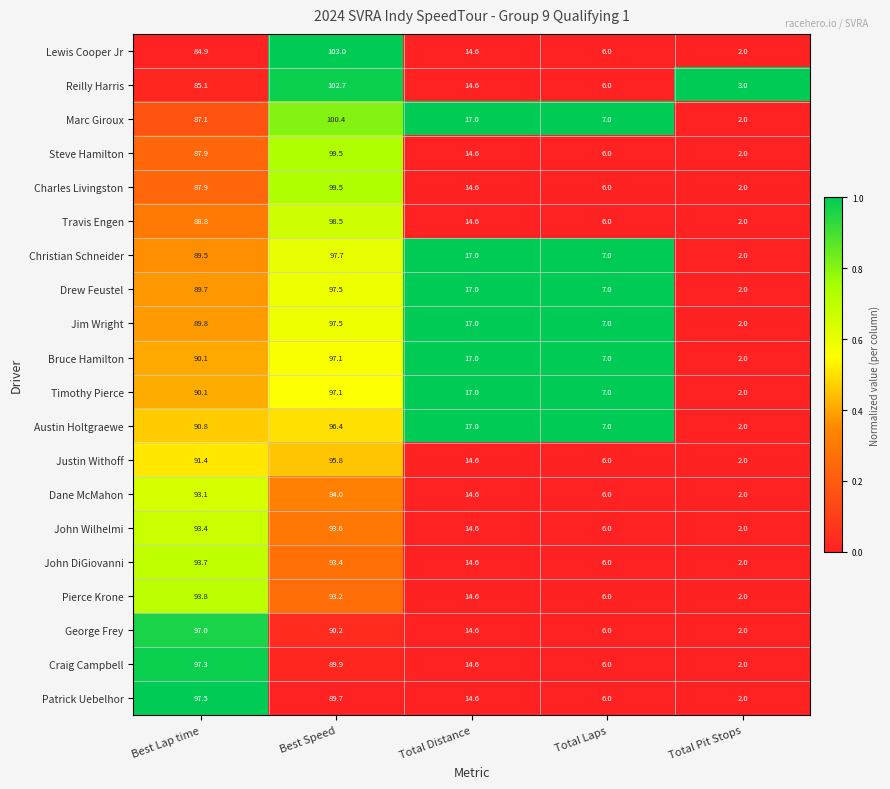

Rank the categories by Drew Feustel value from lowest to highest.

Total Pit Stops, Total Laps, Total Distance, Best Lap time, Best Speed